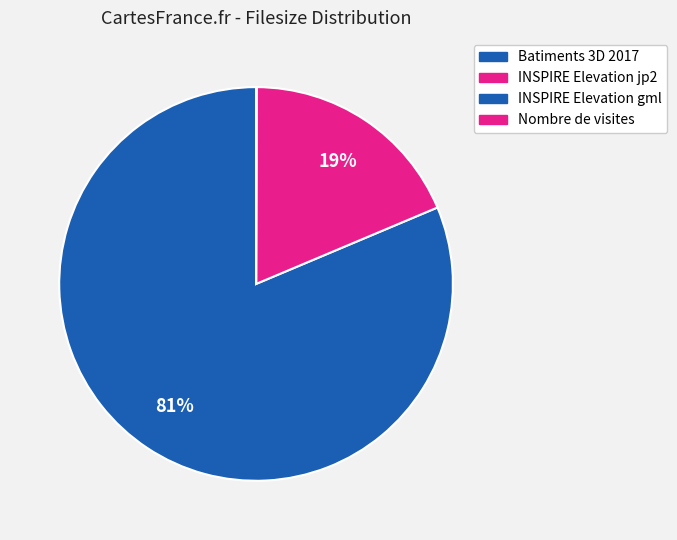

To the nearest percent, what is the combined percentage of INSPIRE Elevation gml and Batiments 3D 2017?

81%